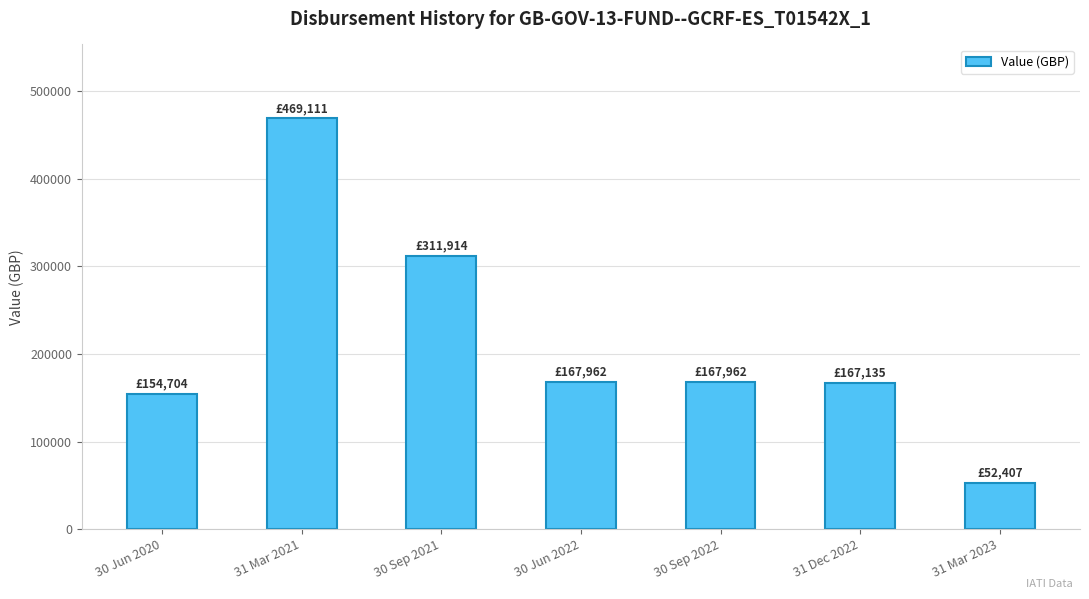

What is the value of the 2nd bar from the left?

469111.4